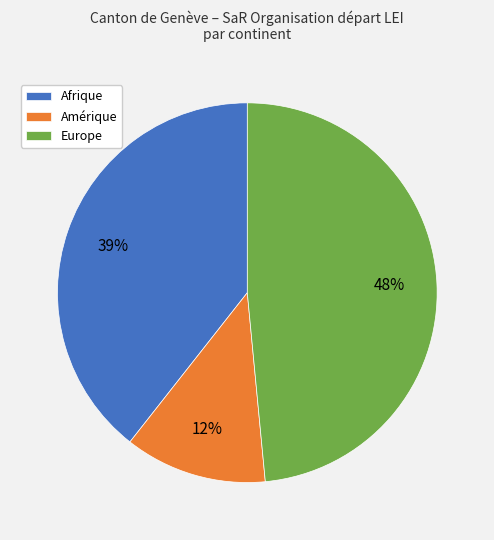

Which category has the biggest portion of the pie?

Europe